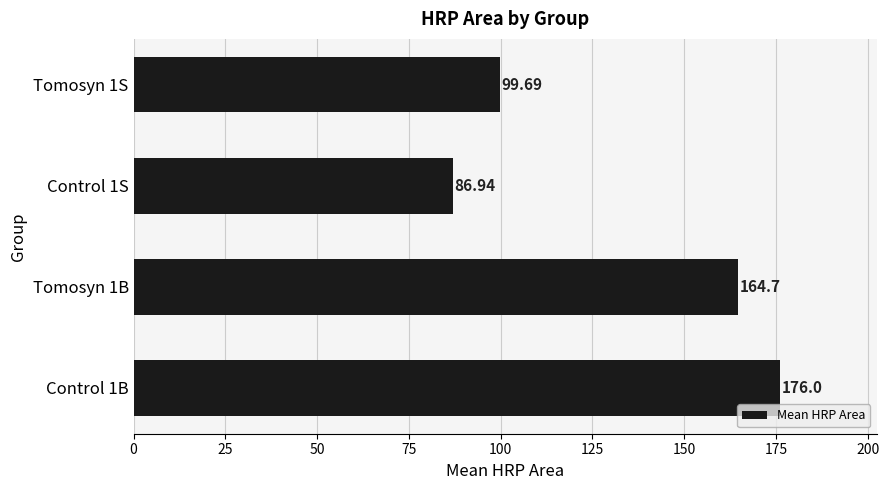

Rank the categories by value from highest to lowest.

Control 1B, Tomosyn 1B, Tomosyn 1S, Control 1S